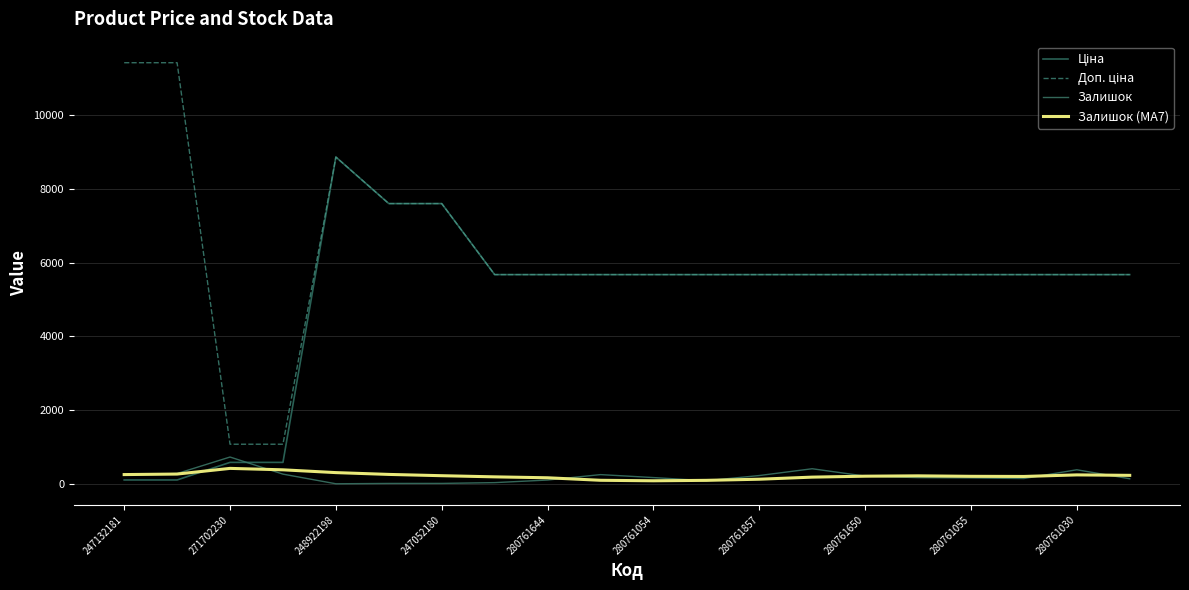

True or false: Залишок (MA7) and Доп. ціна intersect in this chart.

False